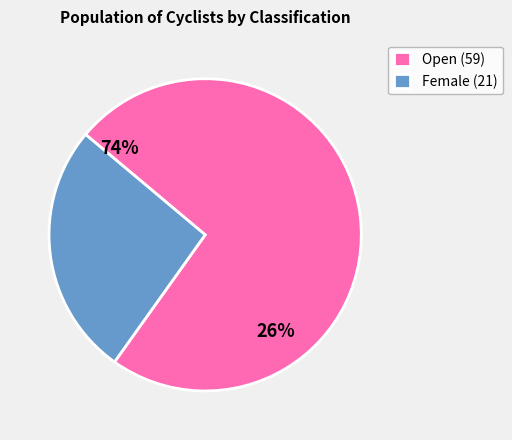

Which category has the smallest portion of the pie?

Female